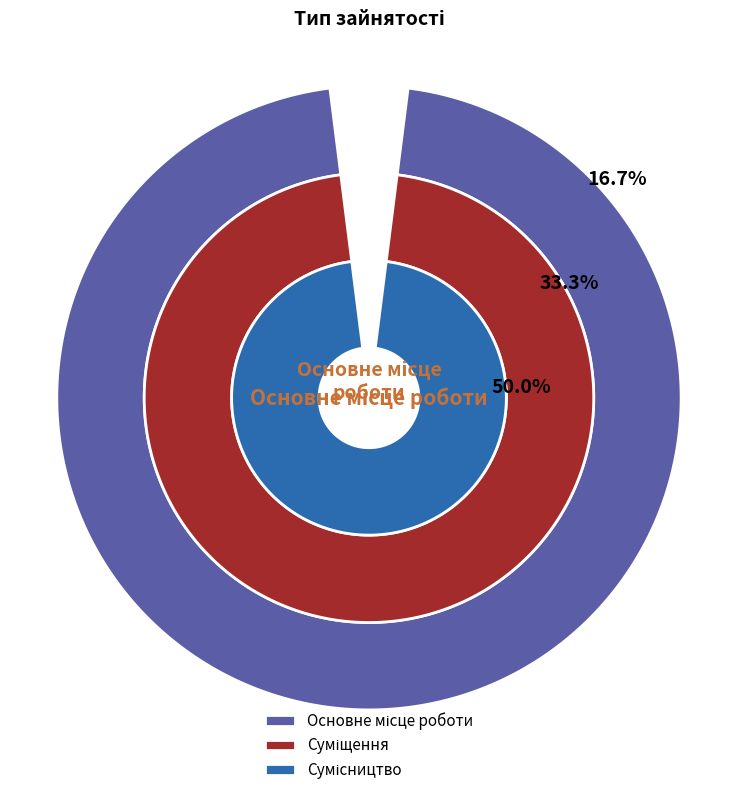

What is the ratio of the value at Основне місце роботи to the value at Сумісництво?

0.3